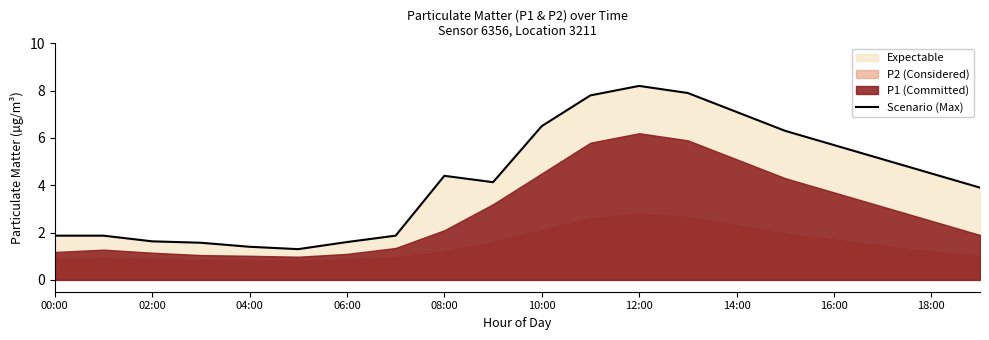

Does the chart have visible grid lines?

No